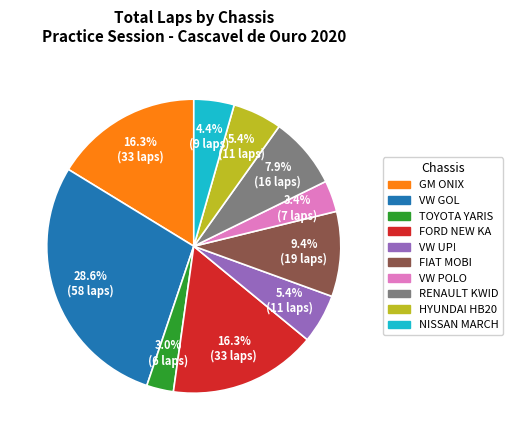

Is there a majority slice in this chart?

No